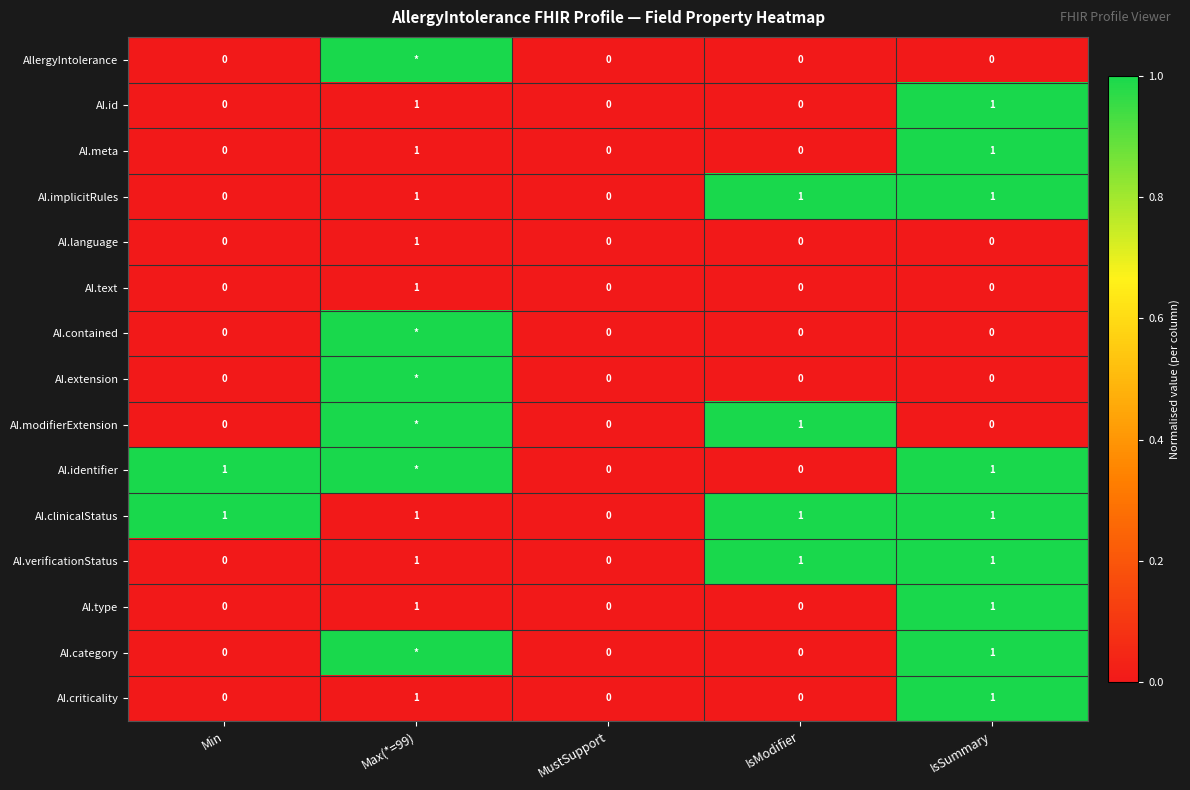

At how many categories does at least one series exceed 0?

4